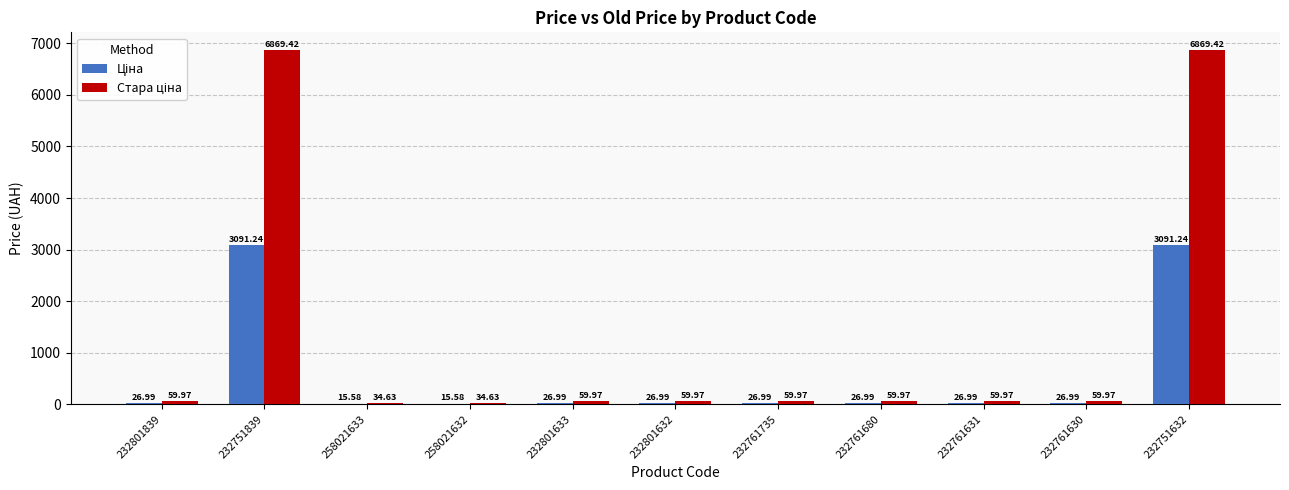

What is the total value across all series at 258021632?

50.2